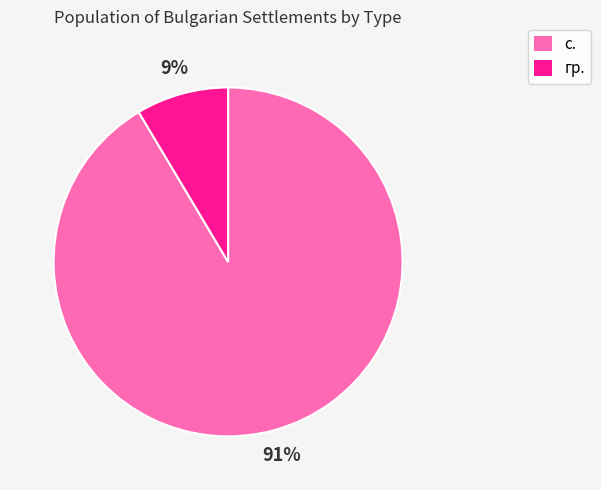

To the nearest percent, what is the average slice percentage?

50%